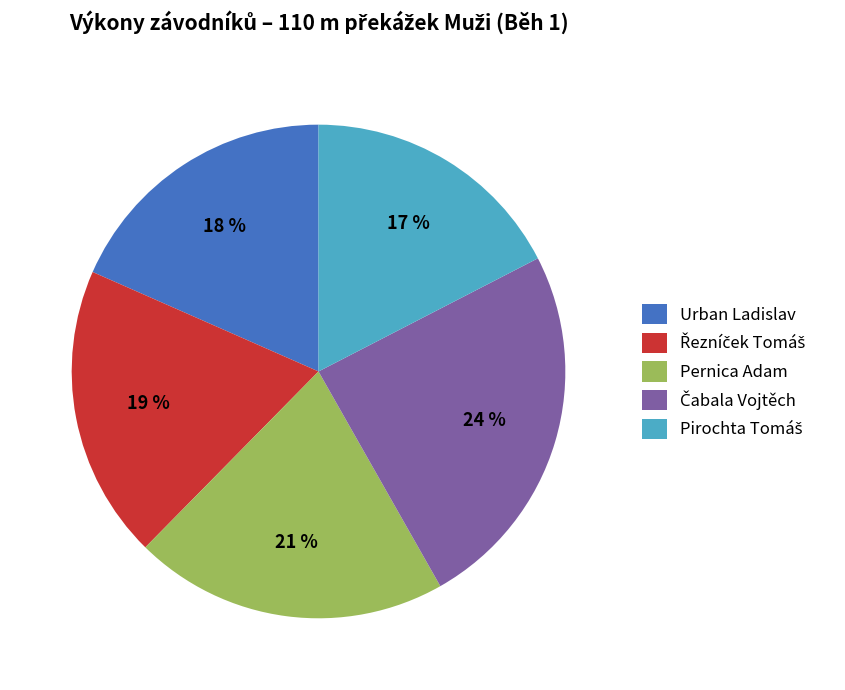

Between Urban Ladislav and Pernica Adam, which is larger?

Pernica Adam